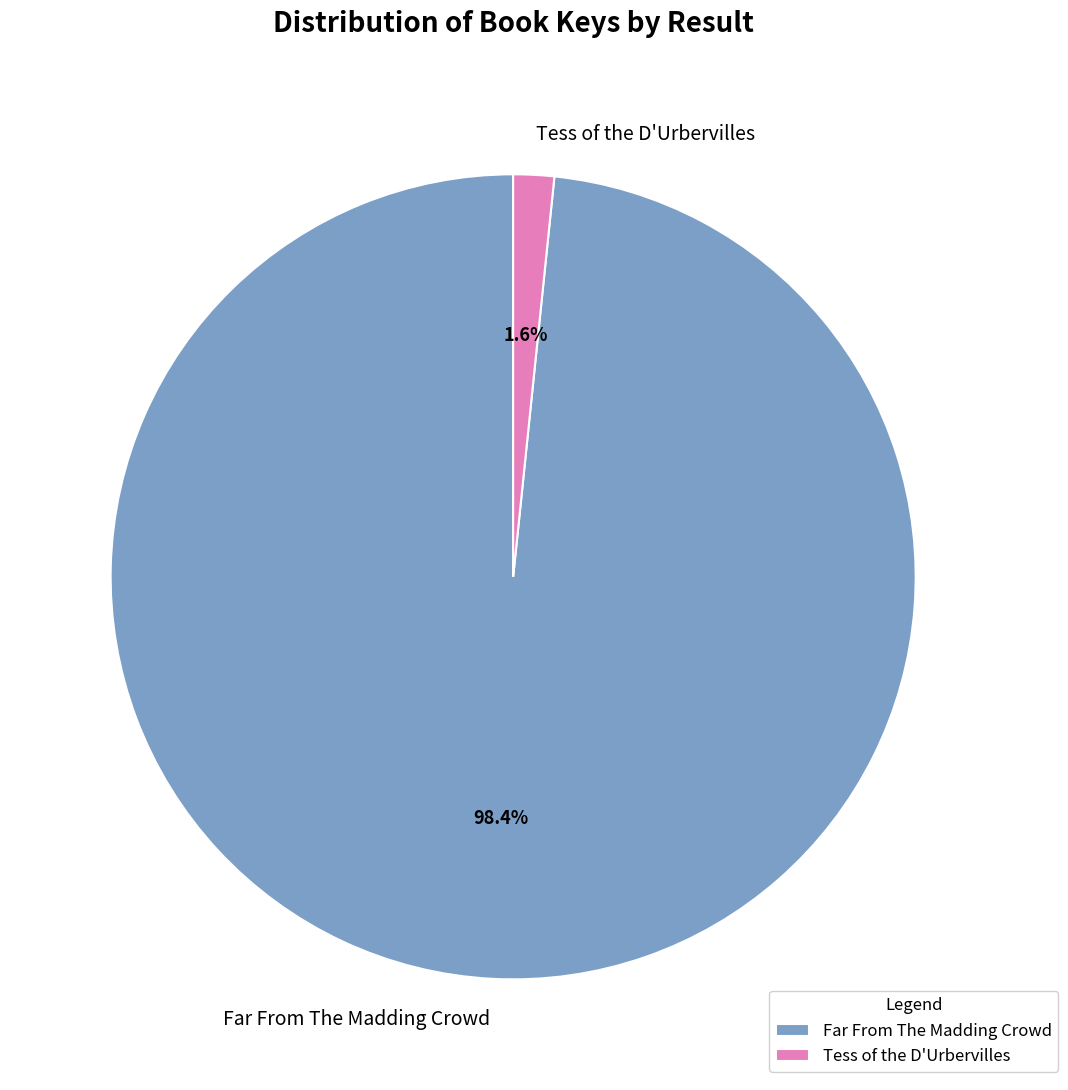

What is the smallest slice in the pie chart?

Tess of the D'Urbervilles